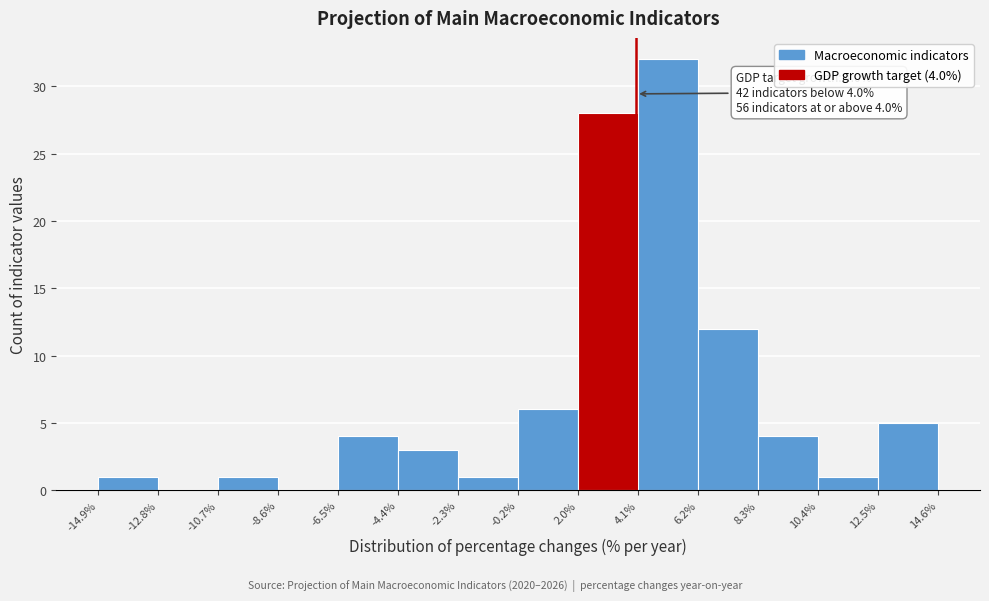

Over which range of the x-axis is the bar tallest?

4.1% to 6.2%